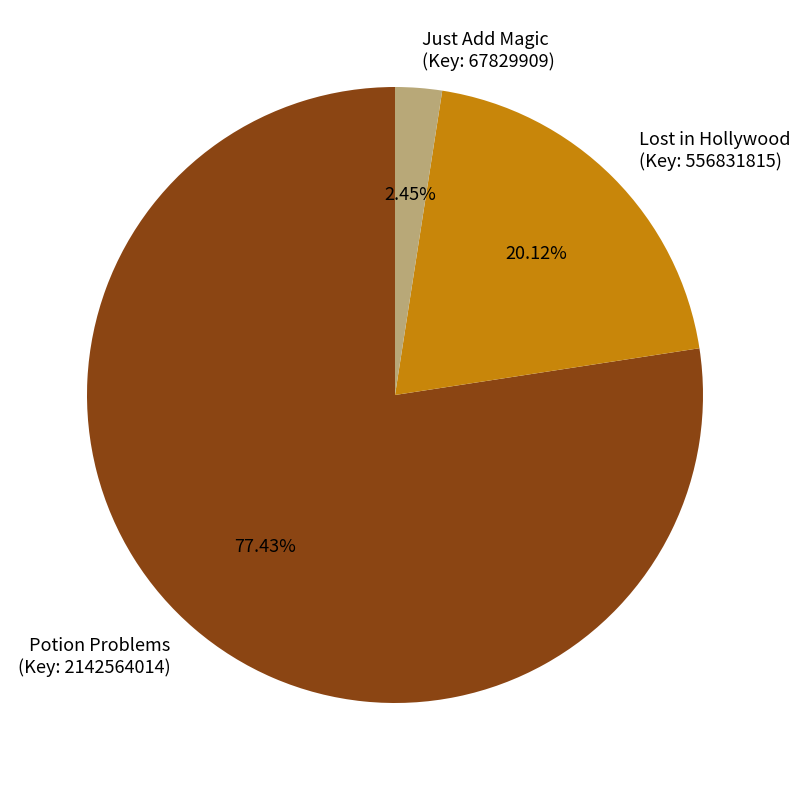

Between Lost in Hollywood (Key: 556831815) and Just Add Magic (Key: 67829909), which is larger?

Lost in Hollywood (Key: 556831815)